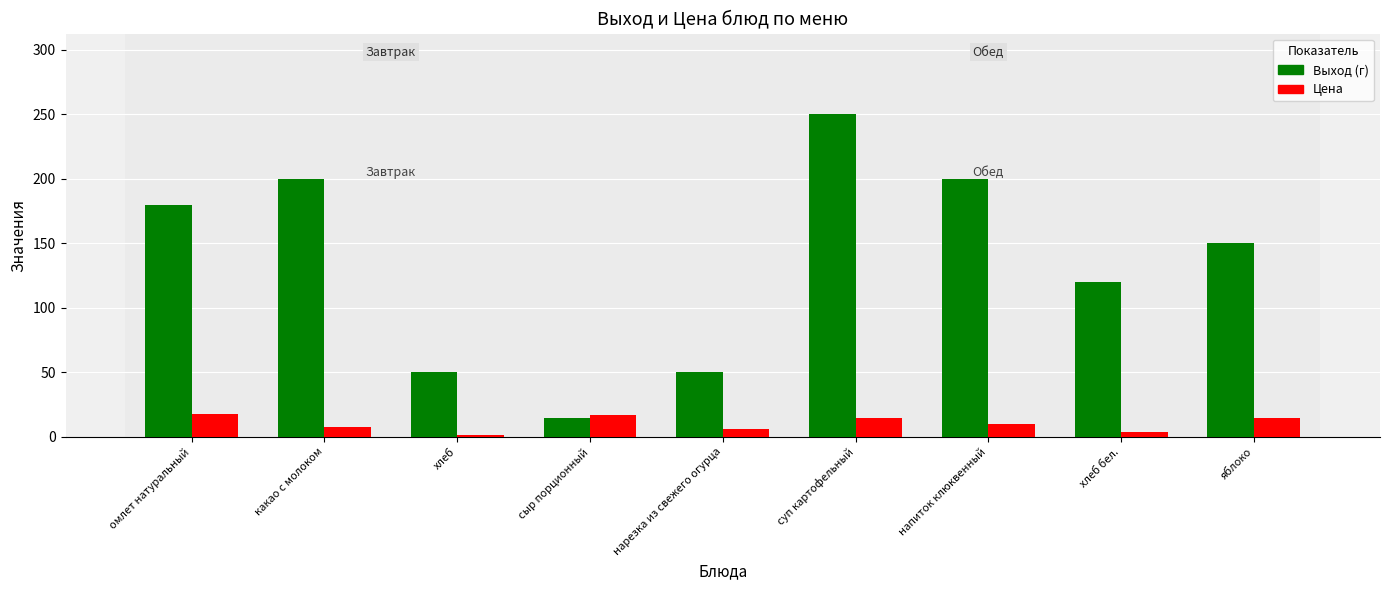

Which series has the largest total across all categories?

Выход (г)